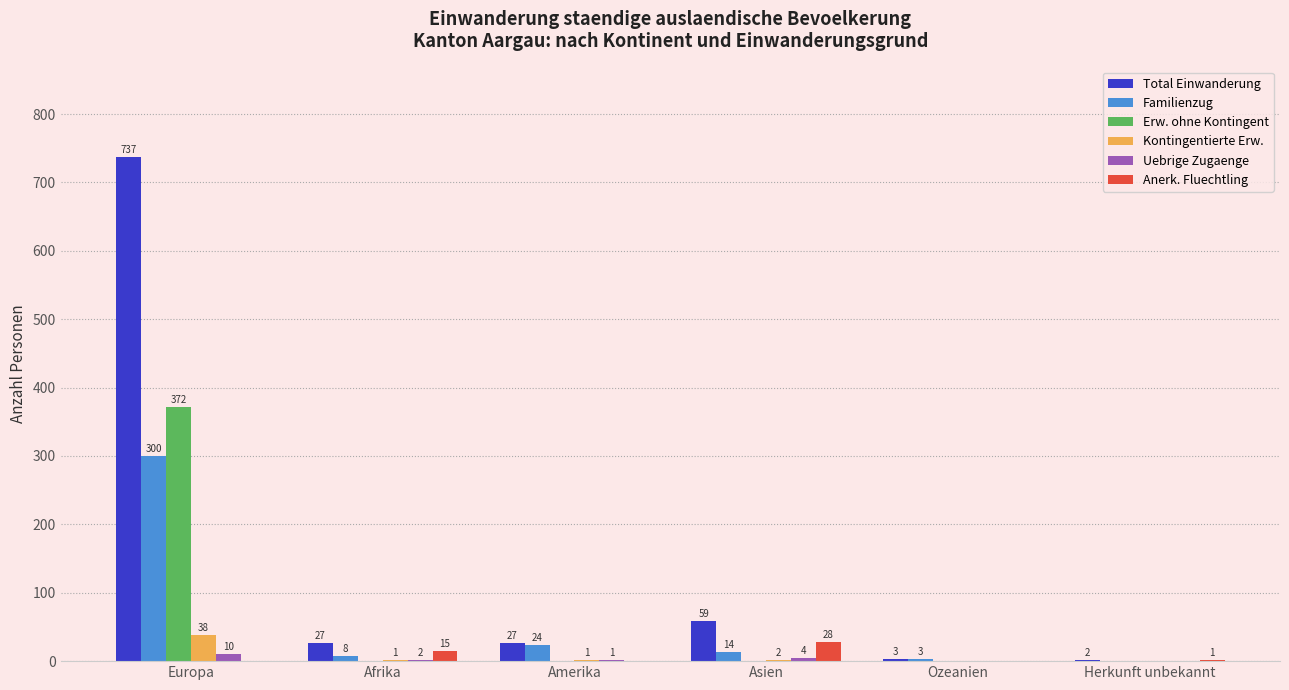

At which label is Anerk. Fluechtling closest to 14?

Afrika